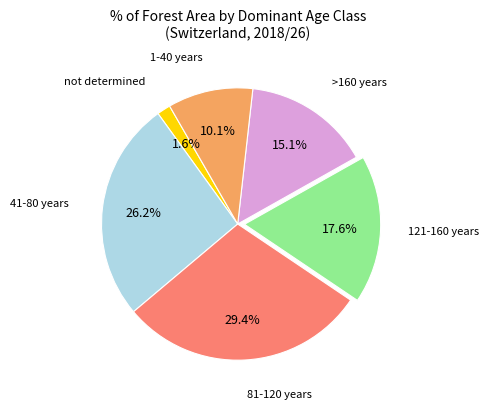

Which category has the smallest portion of the pie?

not determined